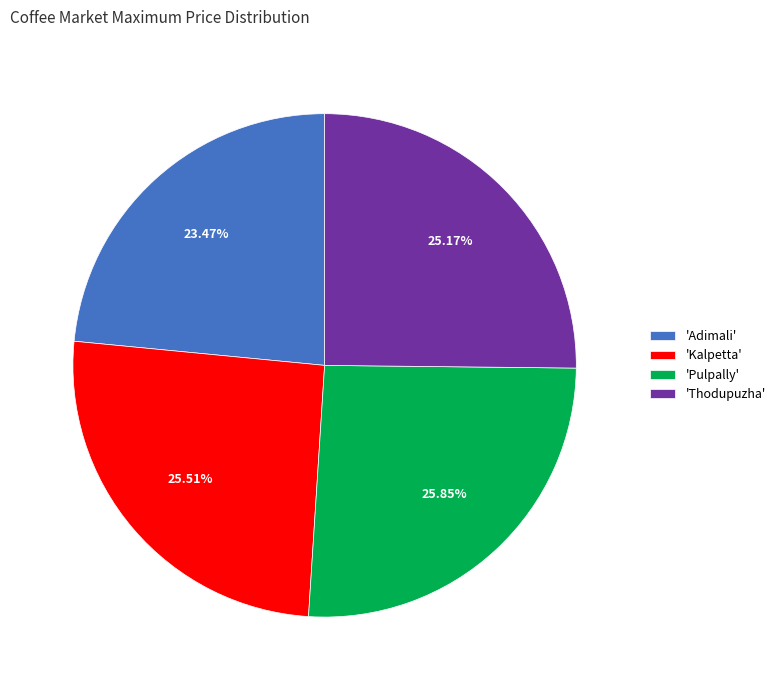

Approximately how many times larger is the value at 'Pulpally' compared to 'Kalpetta'?

1.0